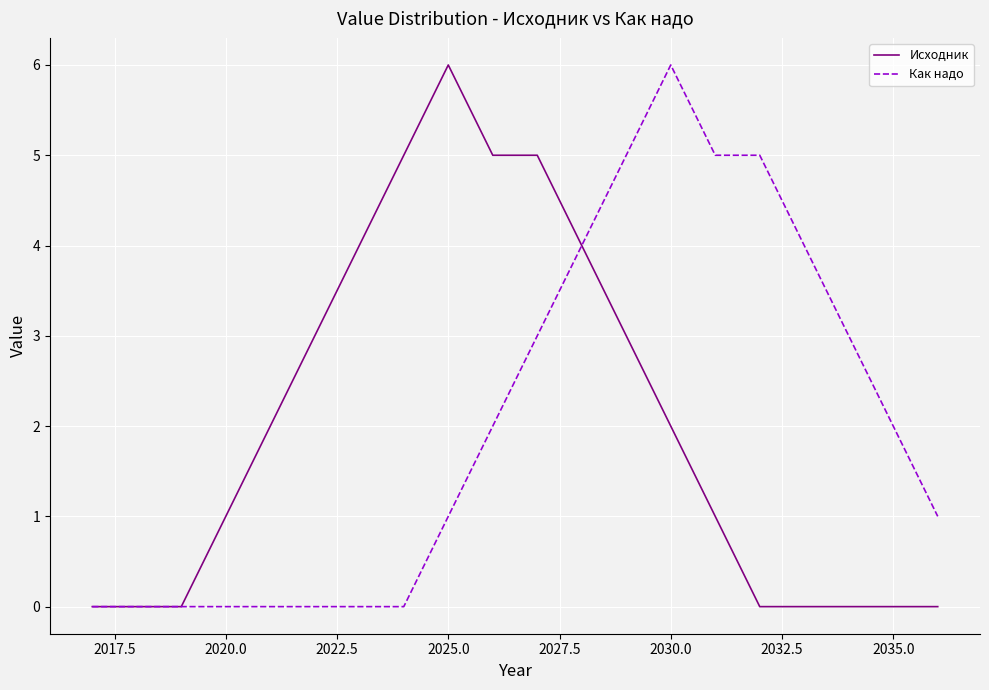

How many Как надо values are between 0 and 4?

16